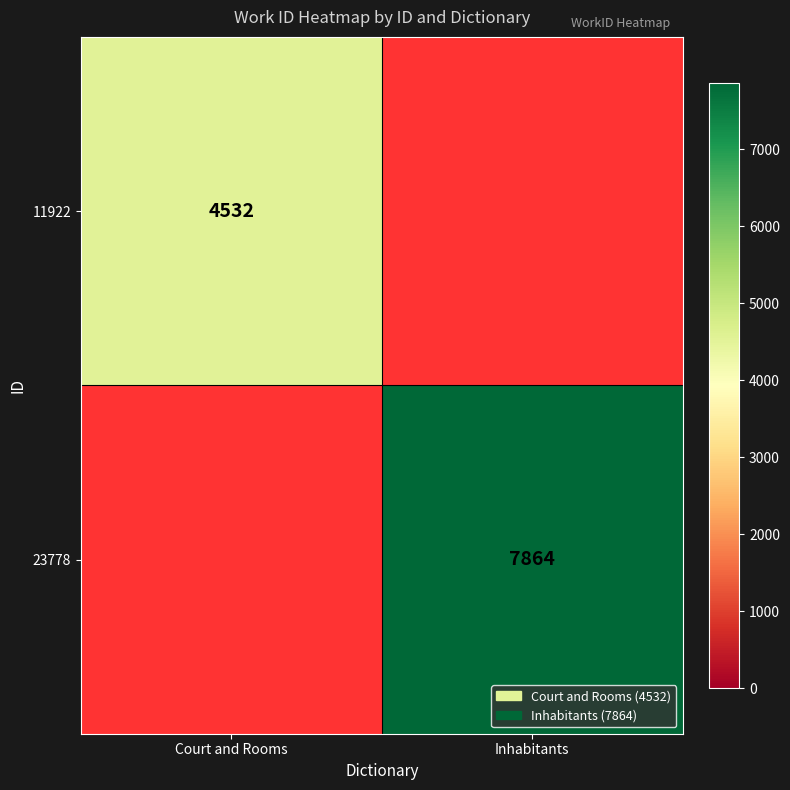

The 23778 series shows 7864 at Inhabitants. True or false?

True